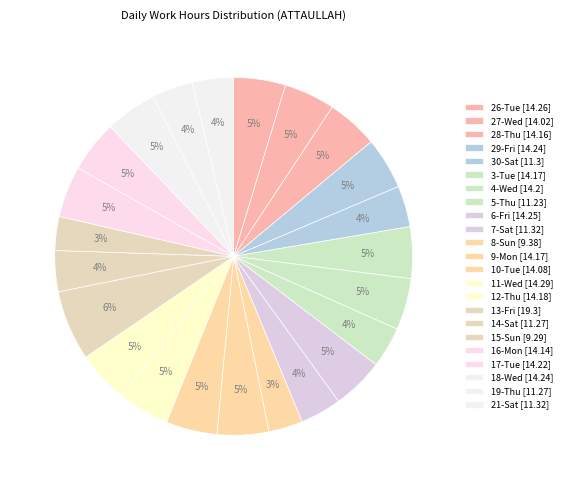

How many segments does this pie chart have?

23